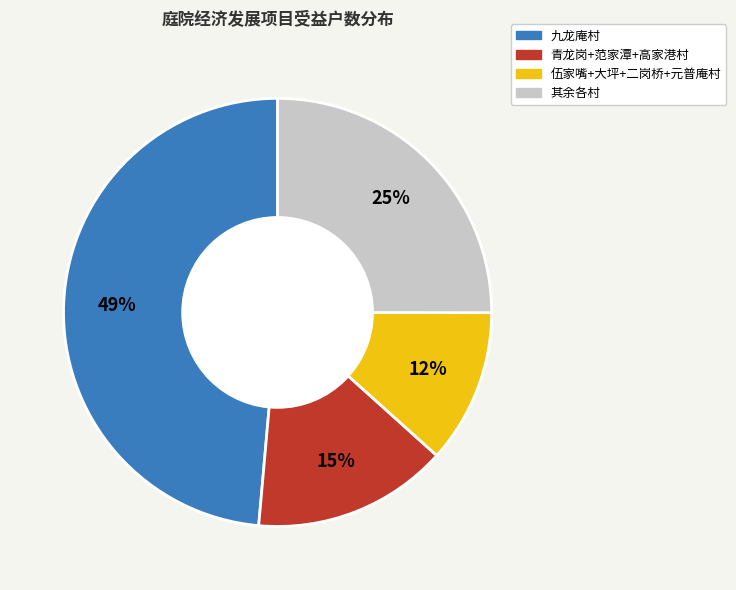

To the nearest percent, what is the average slice percentage?

25%